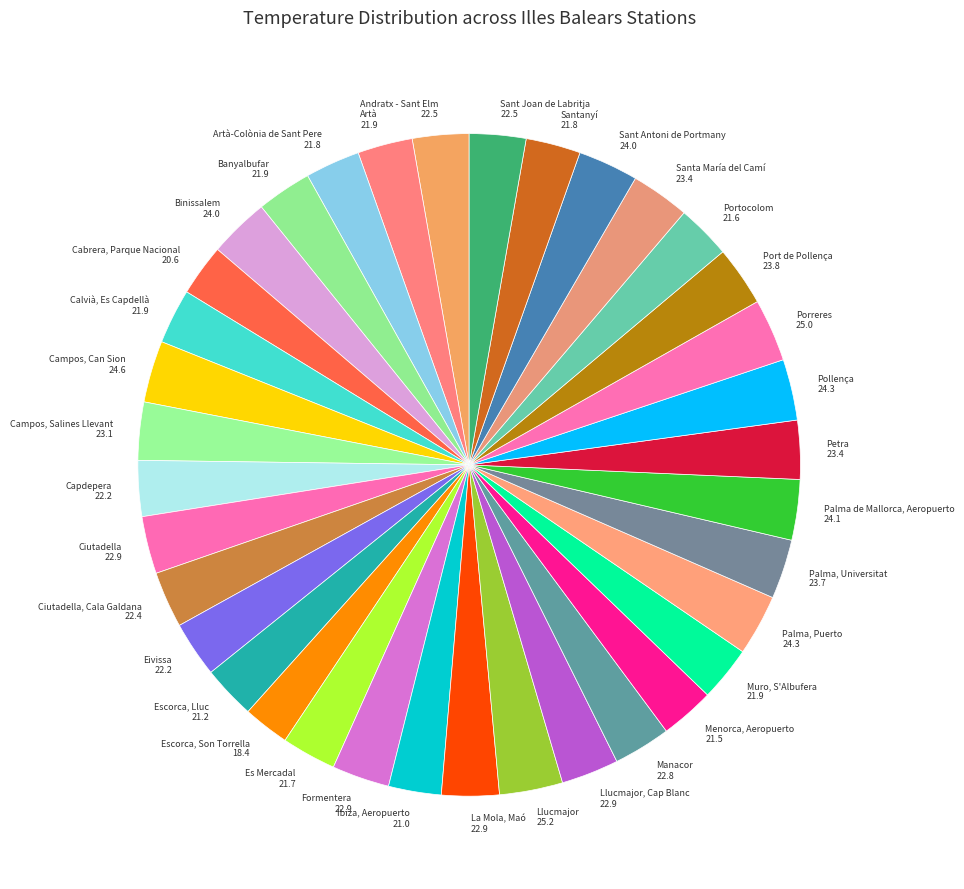

Does any single category account for the majority?

No